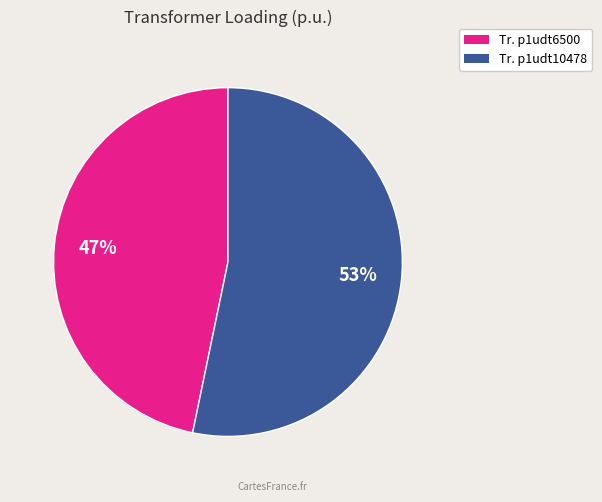

Does any single category account for the majority?

Yes